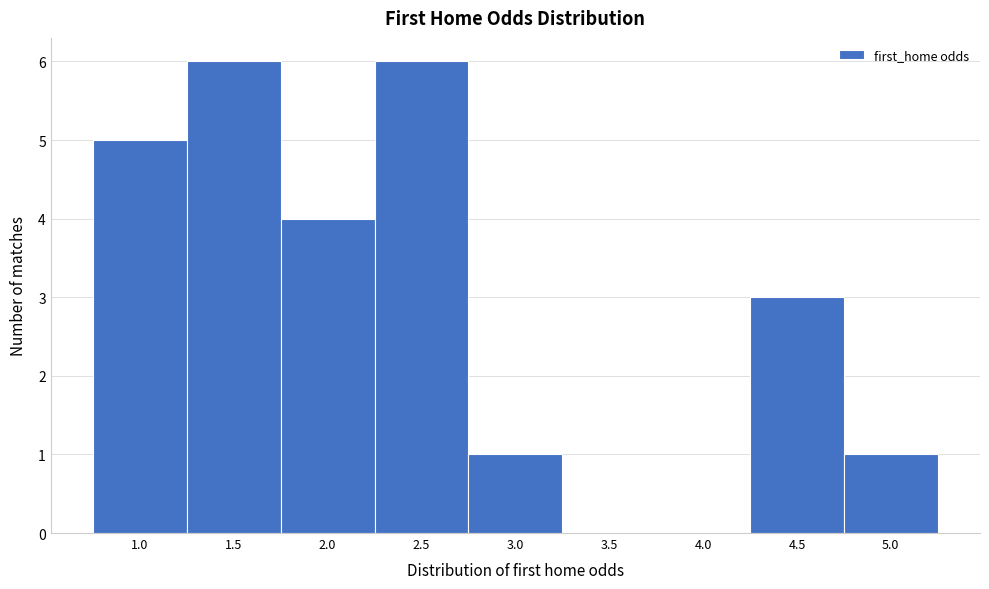

Reading left to right, what are all the values shown in this chart?

1.0=5	1.5=6	2.0=4	2.5=6	3.0=1	3.5=0	4.0=0	4.5=3	5.0=1